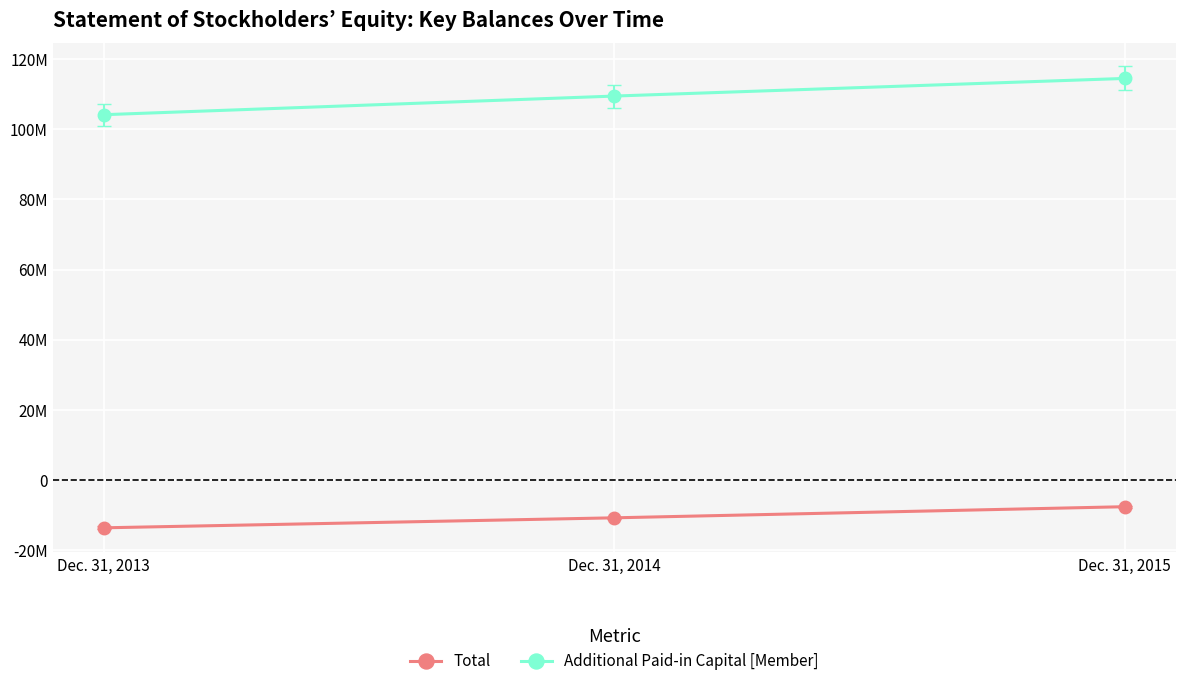

At which label is Additional Paid-in Capital [Member] closest to 109376818?

Dec. 31, 2014